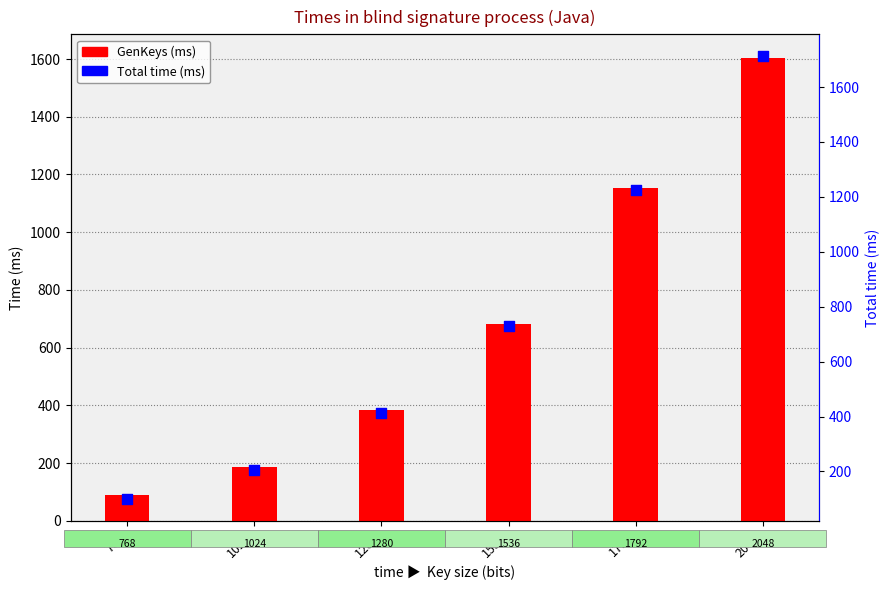

What are all the series names shown in the legend?

GenKeys (ms), Total time (ms)